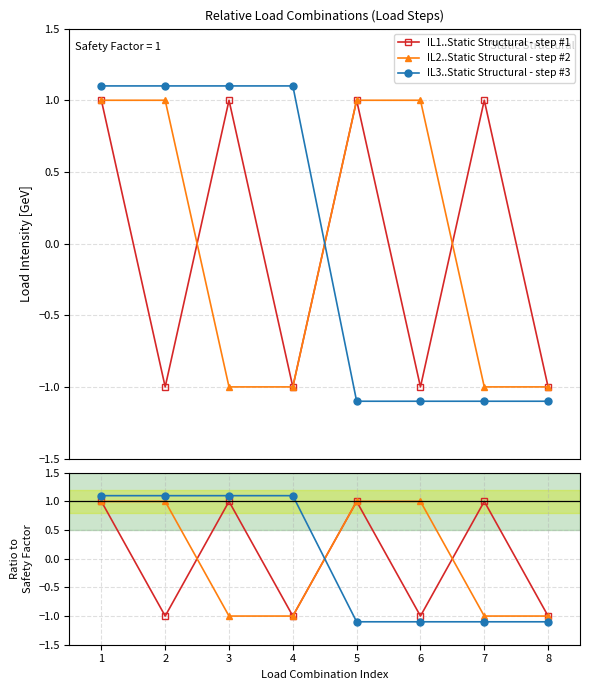

The IL2..Static Structural - step #2 series shows -0.3 at 3. True or false?

False